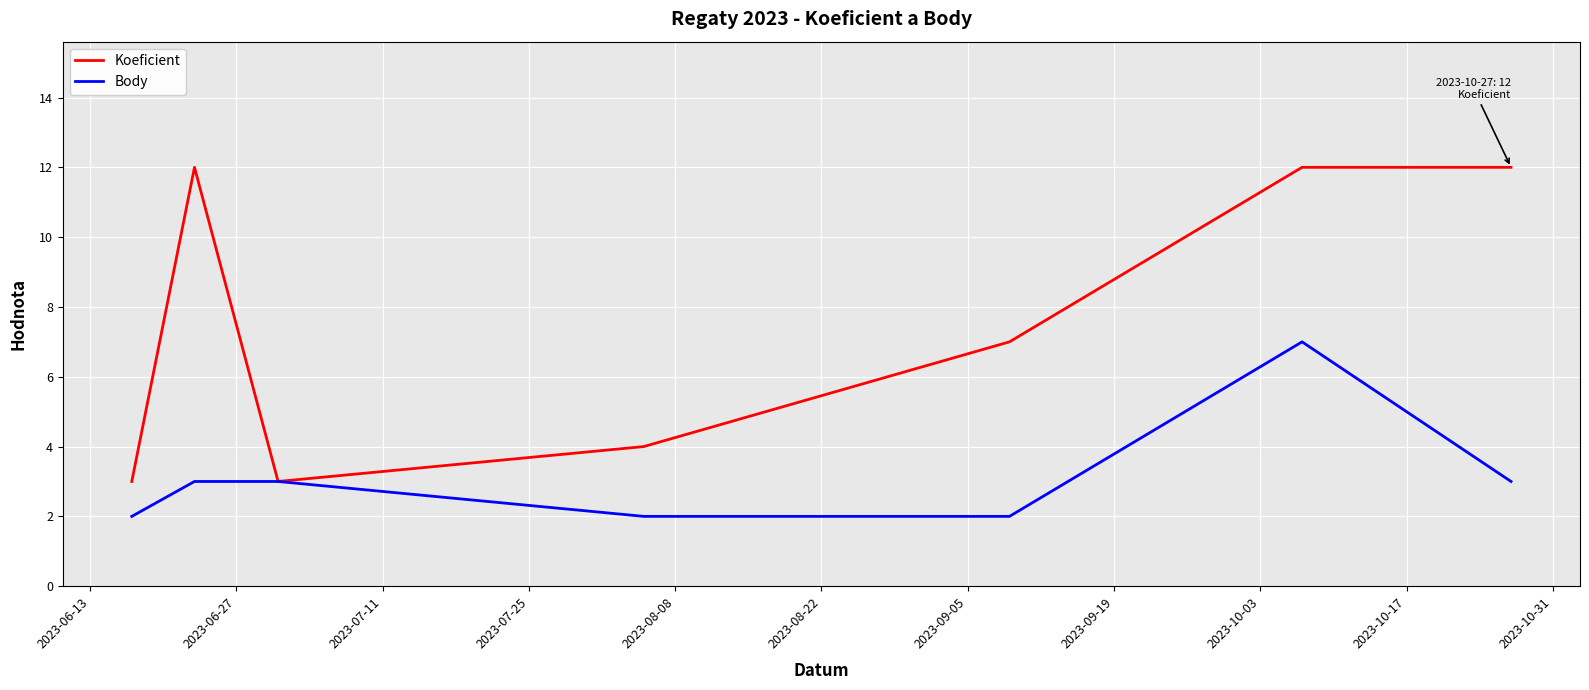

List the series in order of their peak value, highest first.

Koeficient, Body